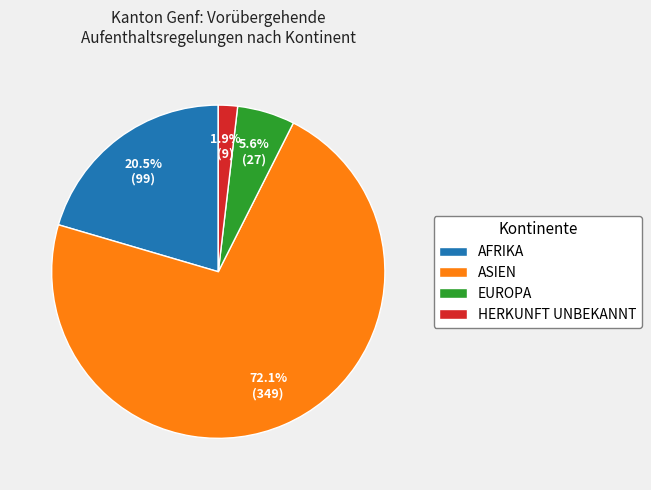

Combined, do ASIEN and HERKUNFT UNBEKANNT account for over 50%?

Yes